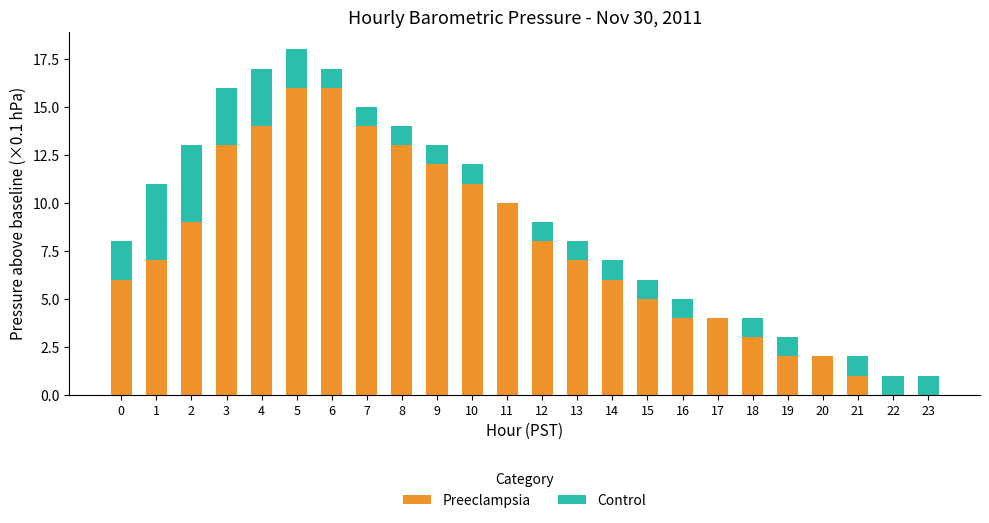

The value of Preeclampsia at 5 is 10. True or false?

False